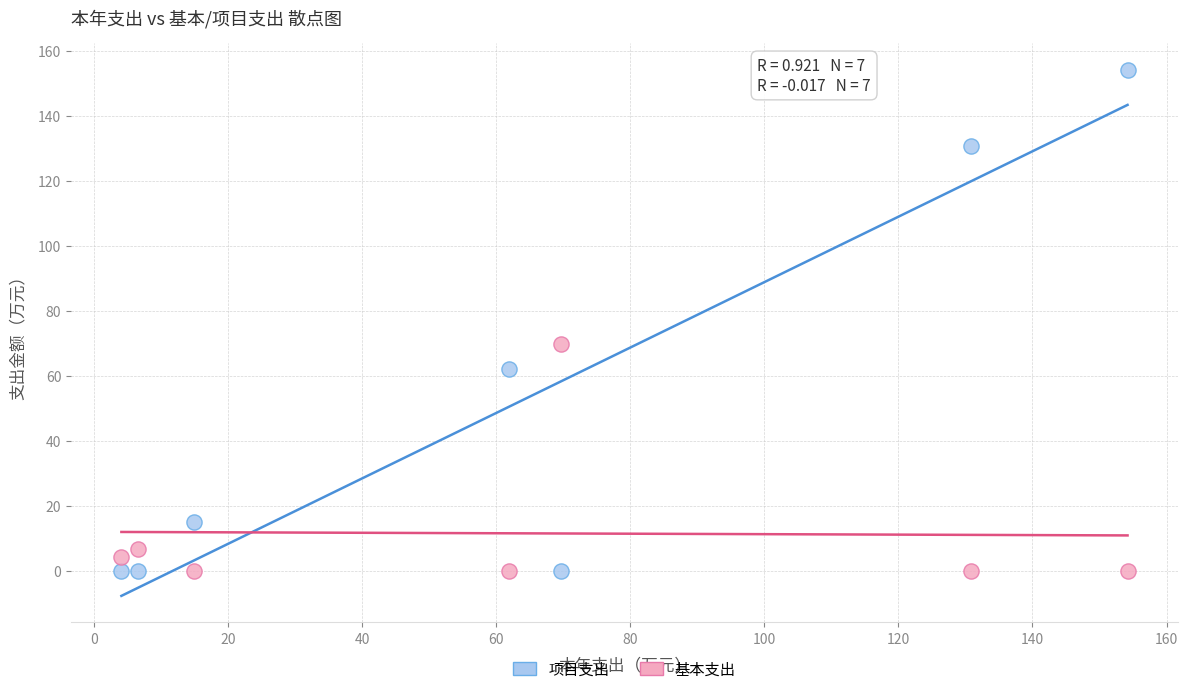

In the 基本支出 series, what Y value is closest to 34?

6.5